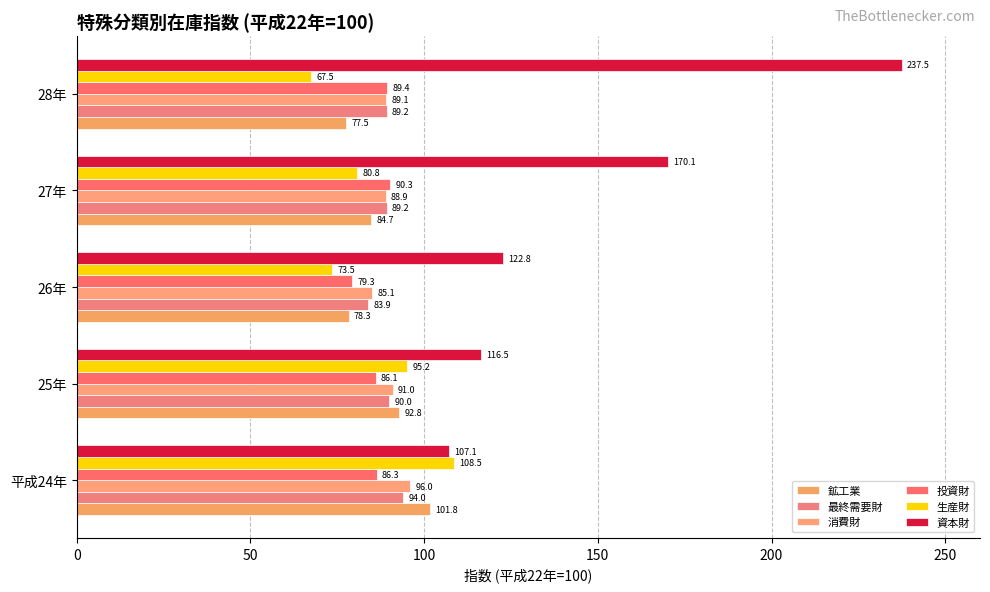

How many data points in 鉱工業 are above 84?

3